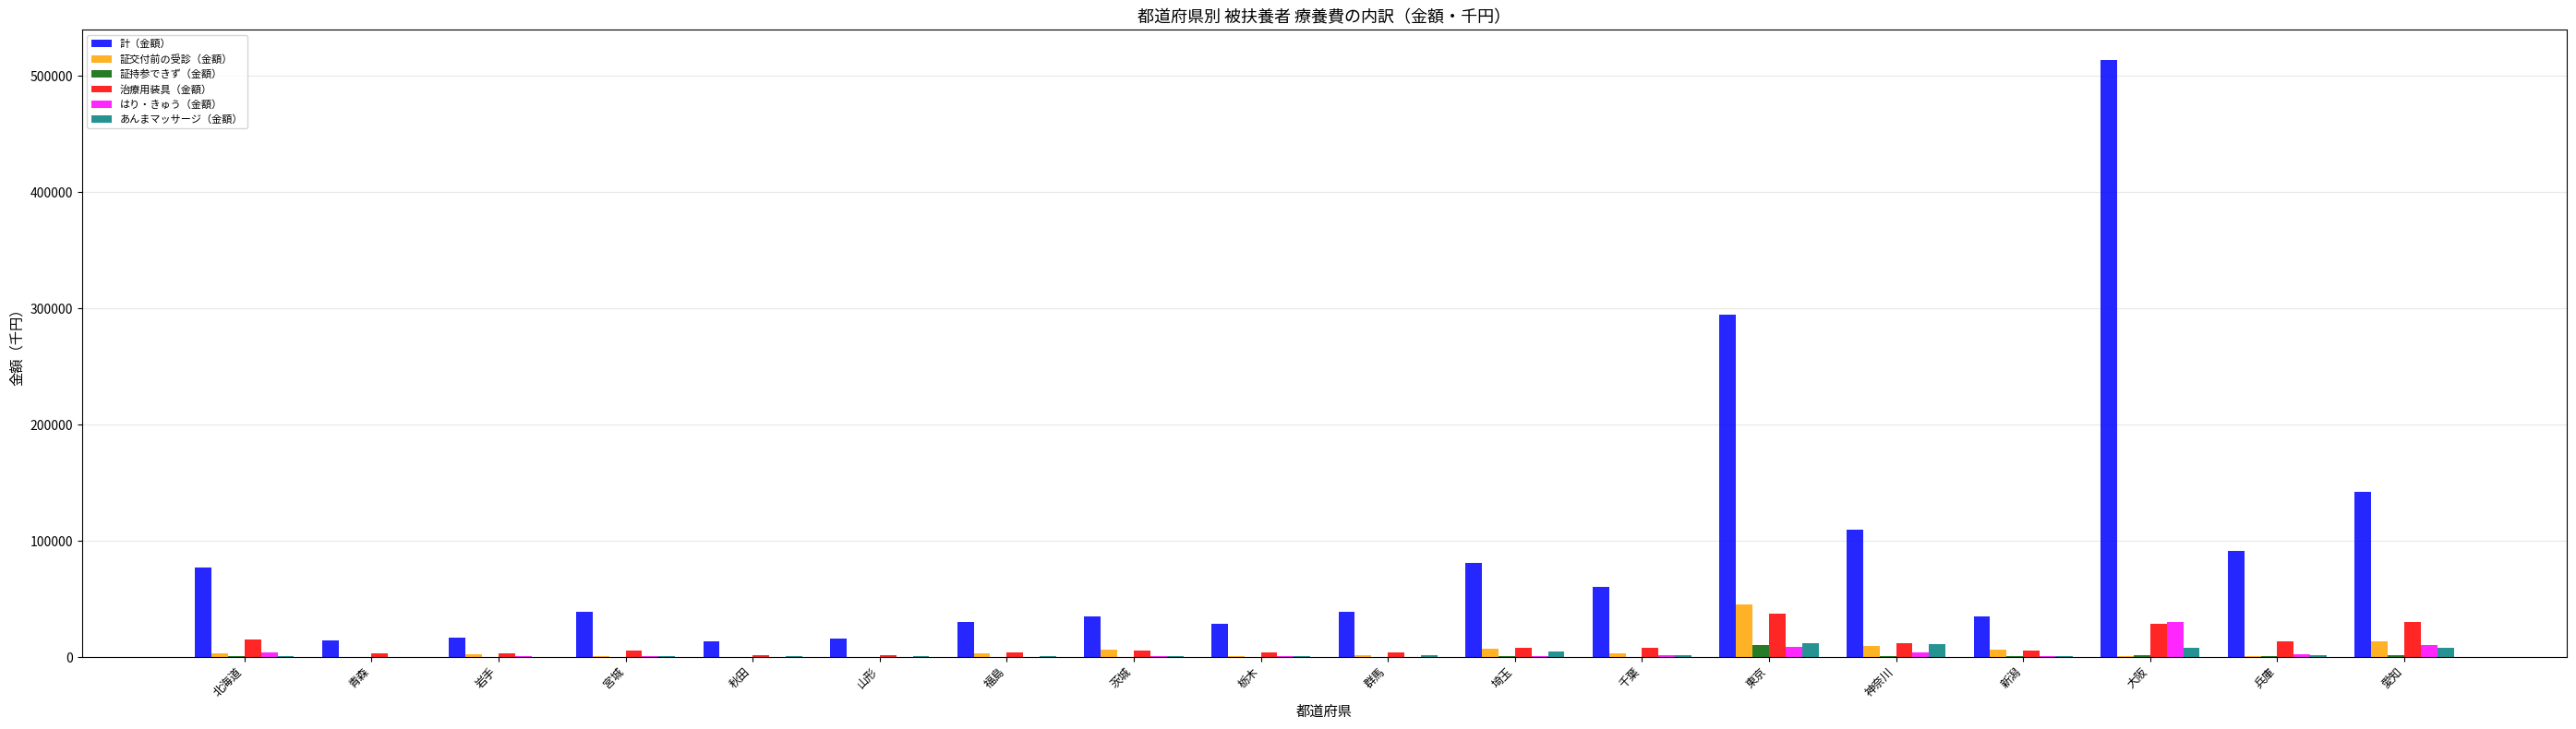

How many categories are shown in the chart?

18